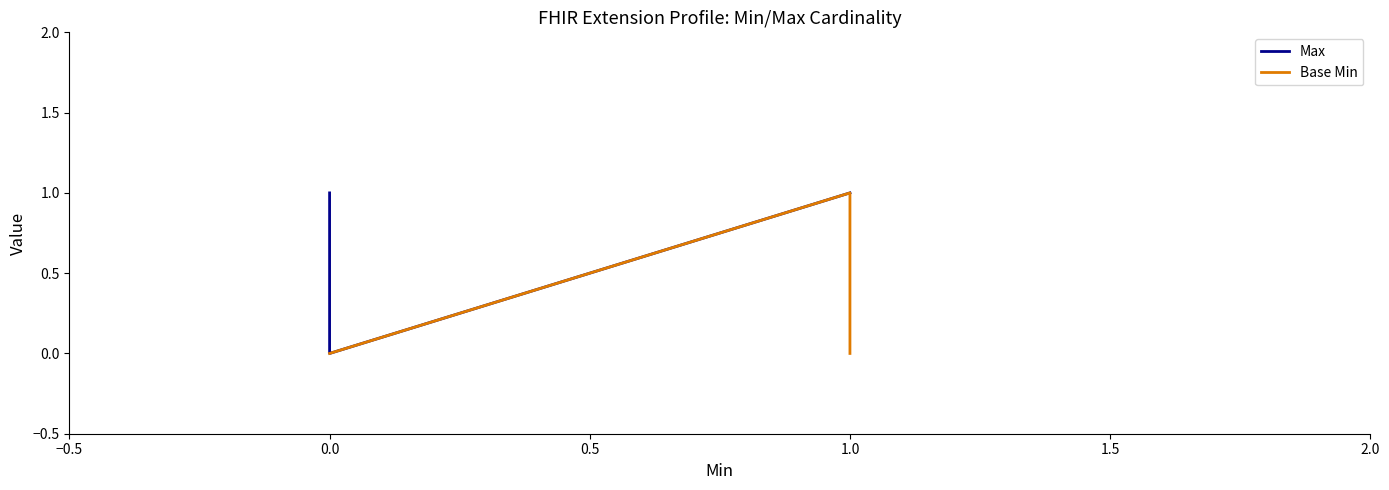

True or false: Max and Base Min cross at least once.

False